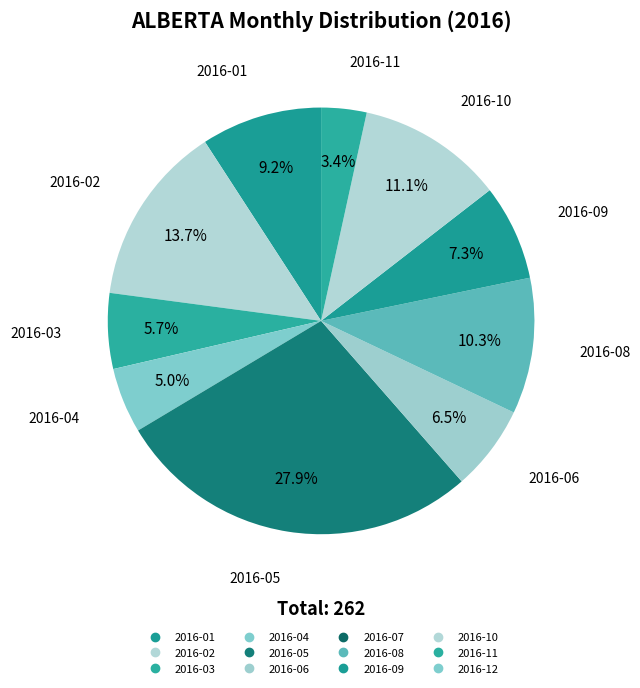

To the nearest percent, what is the difference between the largest and smallest slice percentages?

28%